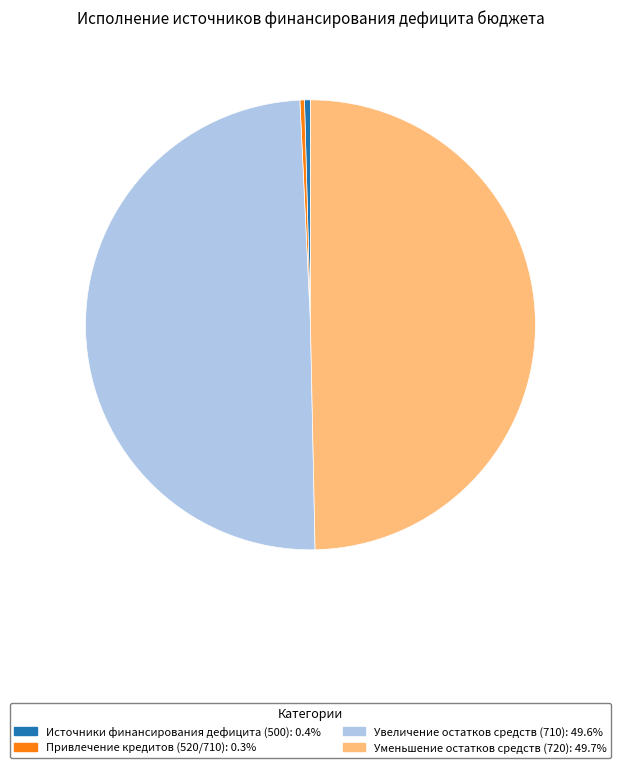

How many slices are in this pie chart?

4